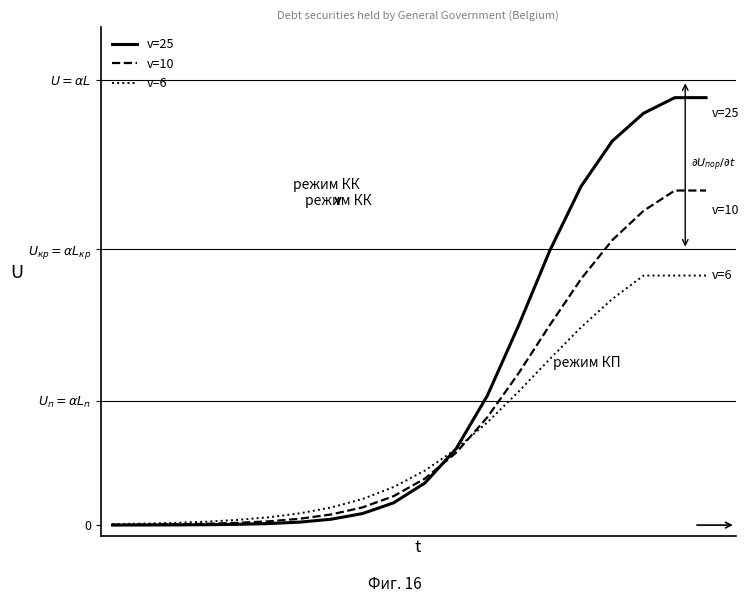

Rank the series by their average value, from lowest to highest.

v=6, v=10, v=25